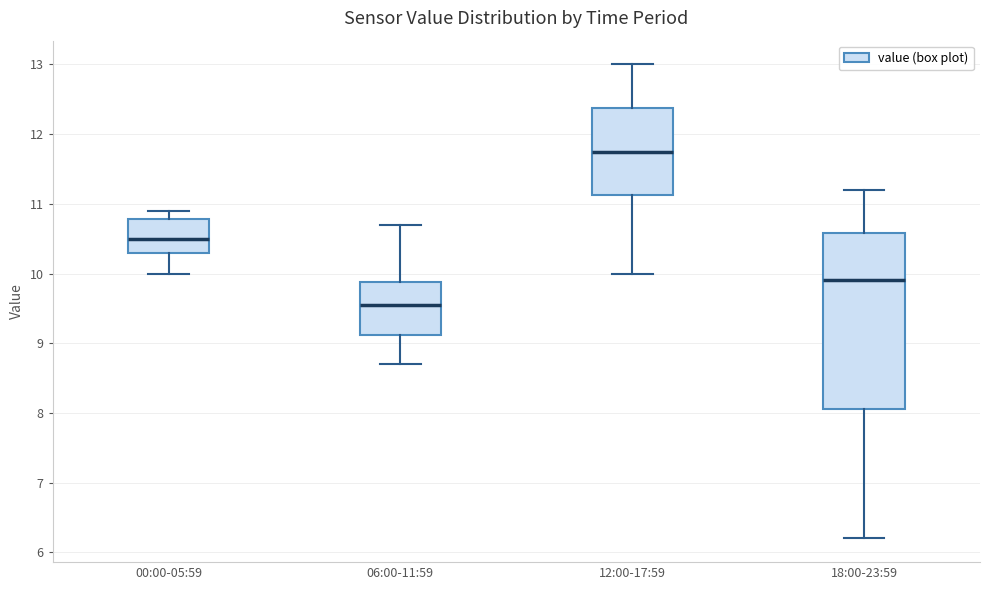

Which box's median line is the highest?

12:00-17:59